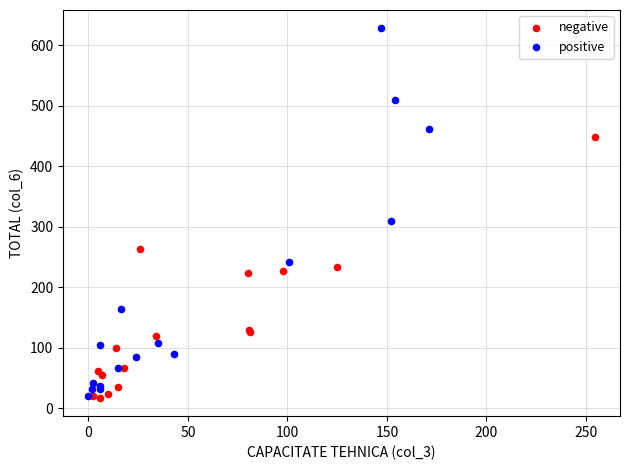

Which series has the largest Y range (max minus min)?

positive